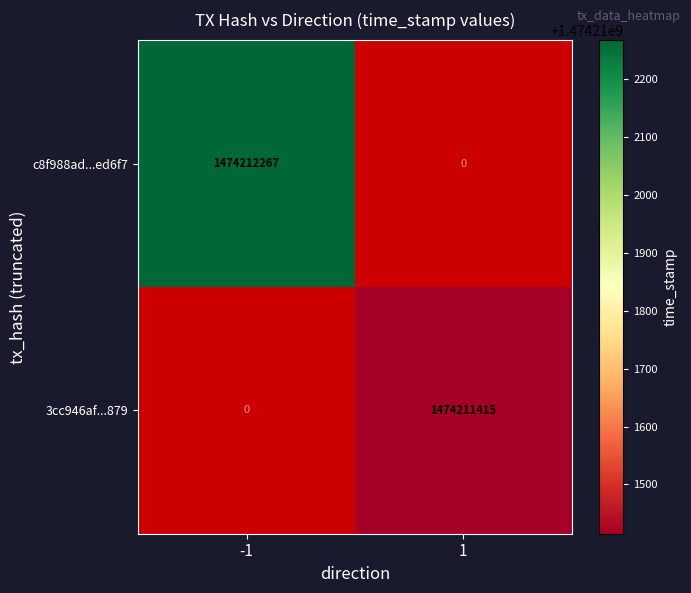

How many positive values does the c8f988ad5ab9186f5b4f88325665fe9aa1ed6f7 series have?

1